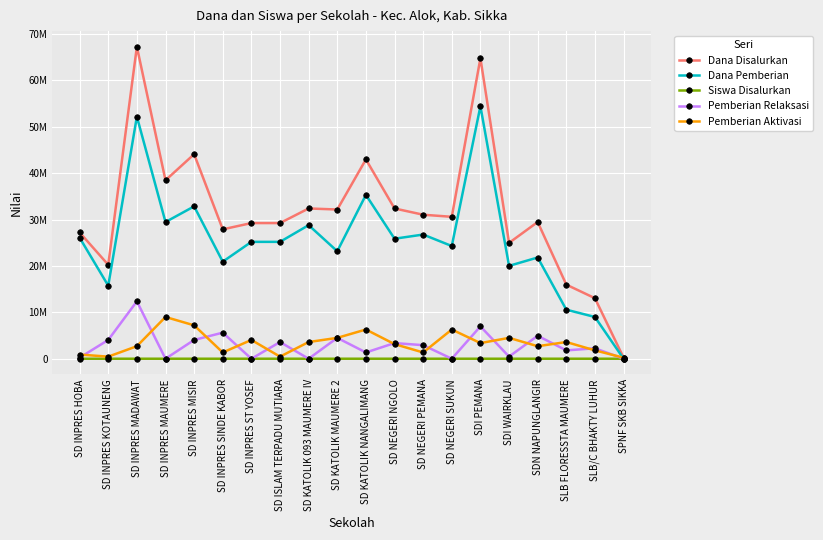

How many distinct data groups are displayed?

5